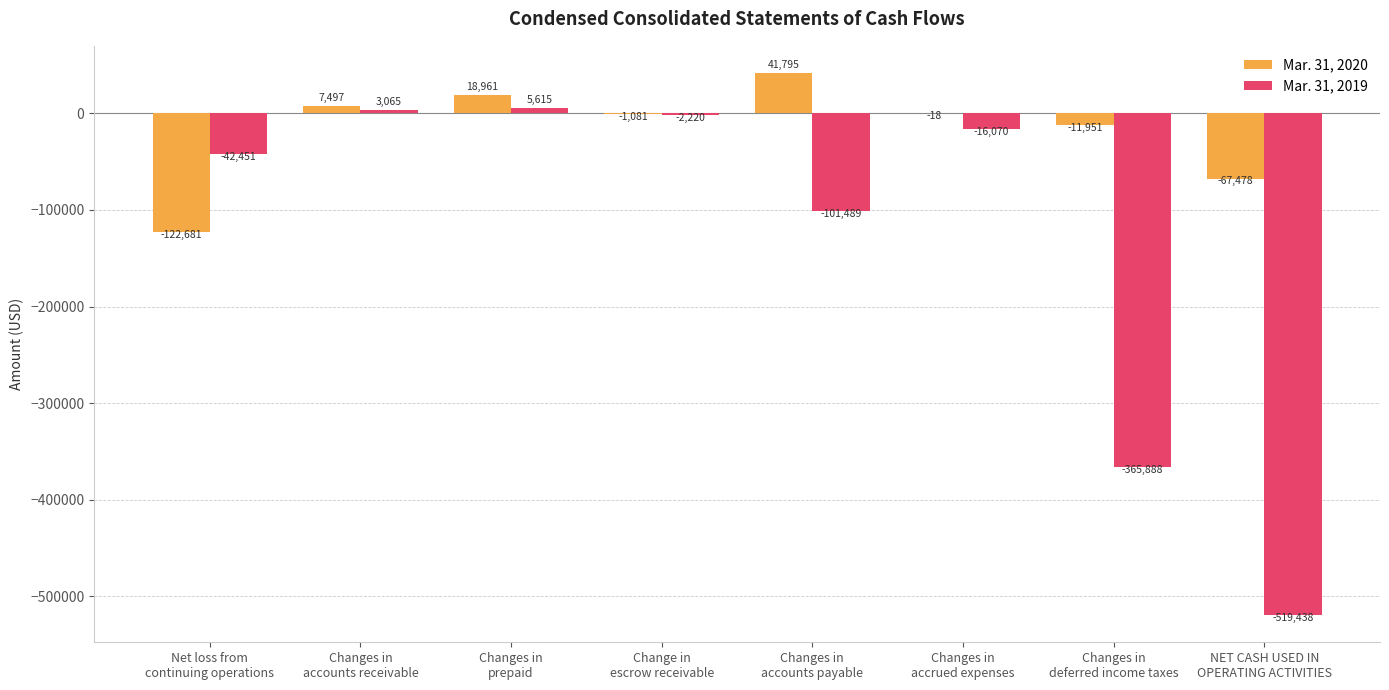

What is the sum of all Mar. 31, 2020 values?

-134956